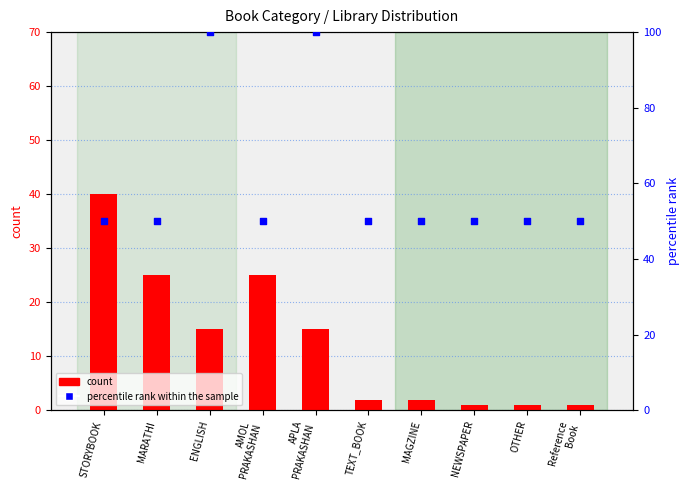

What are all the series names shown in the legend?

count, percentile rank within the sample